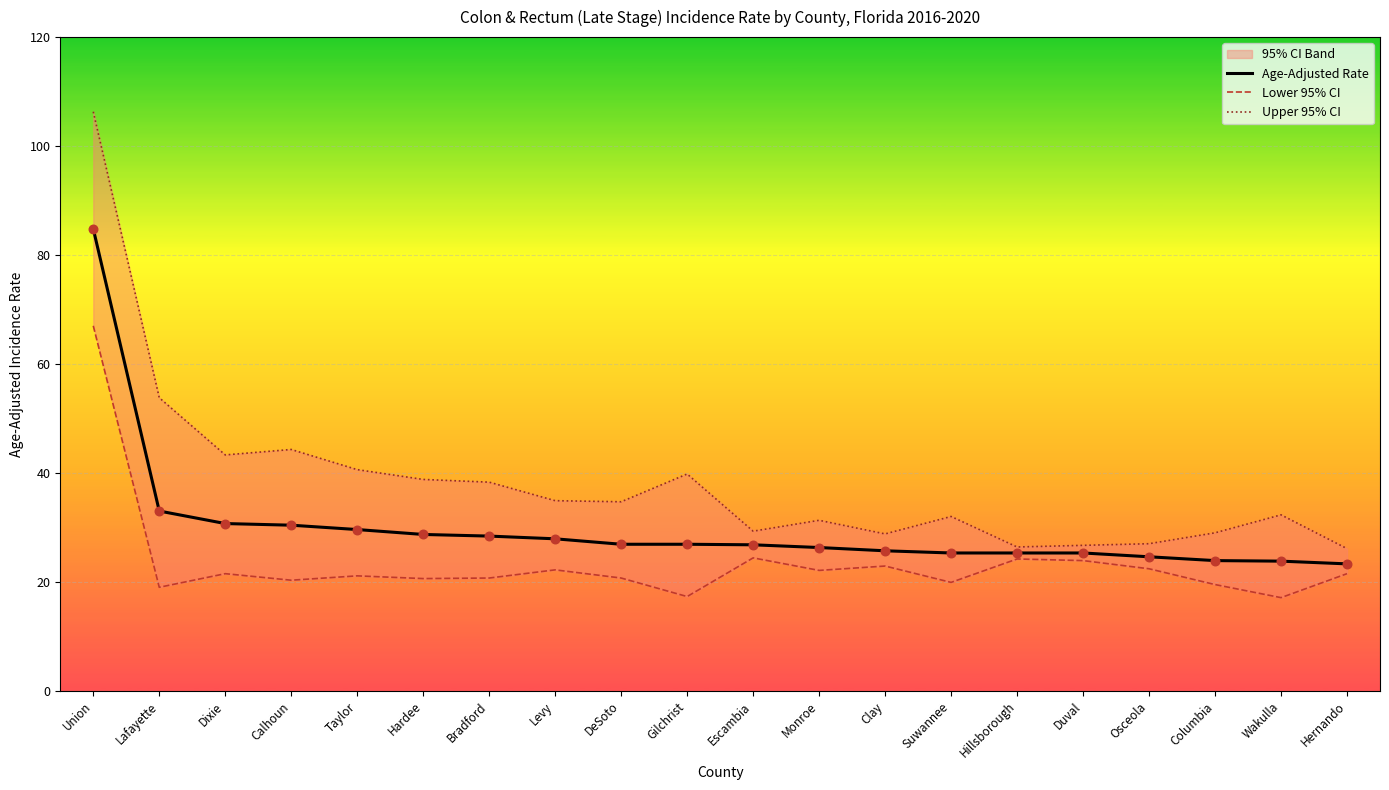

What is the total value across all series at Hardee?

88.1